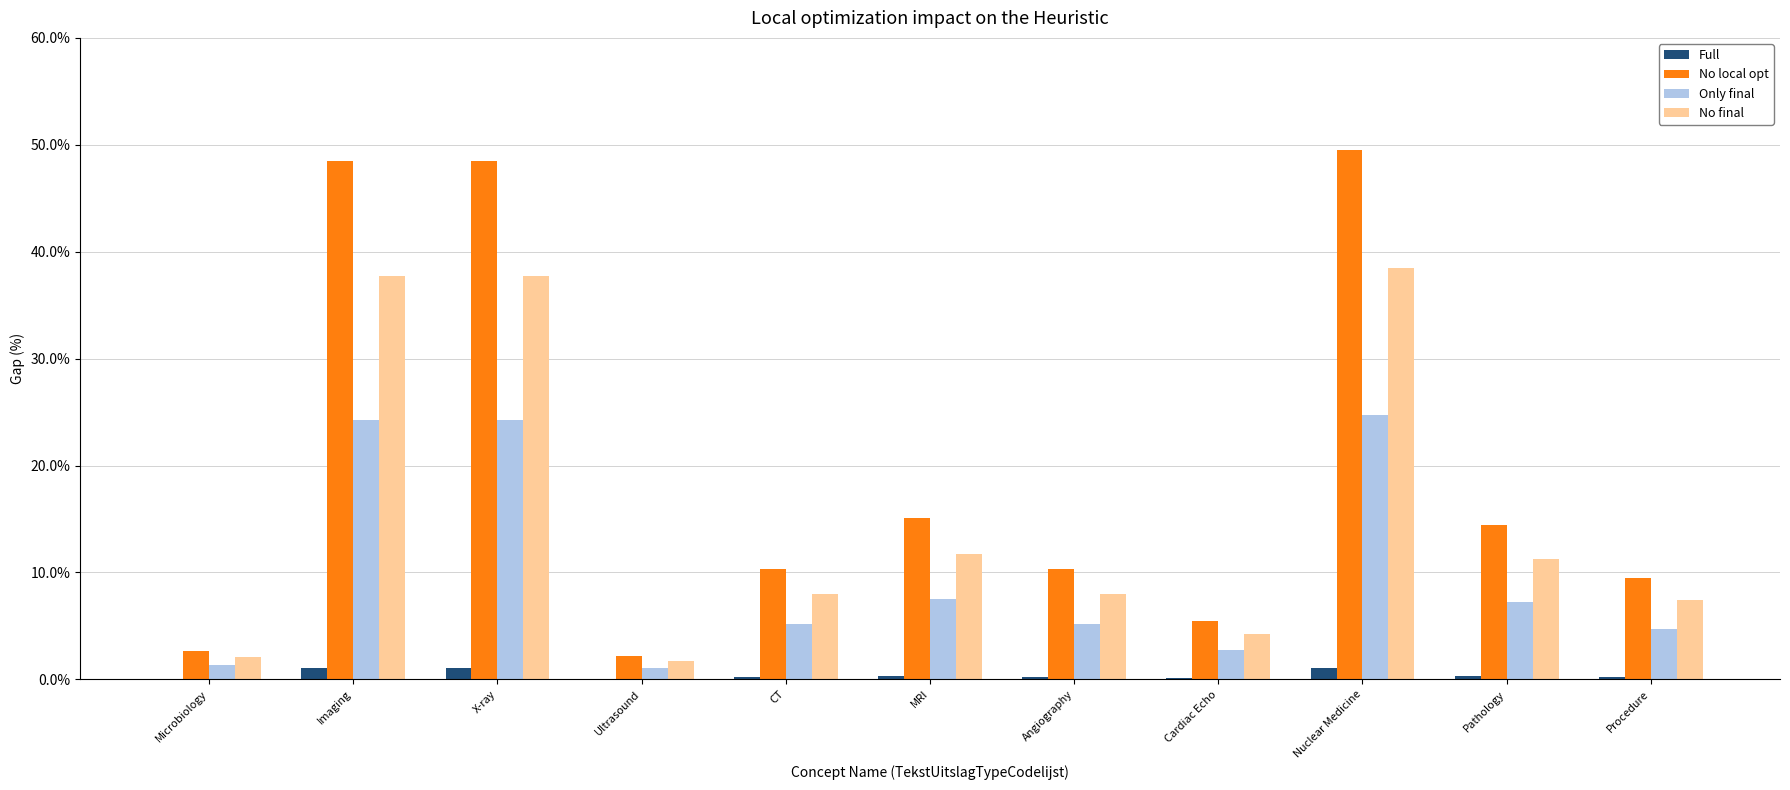

The value of Only final at Angiography is 5.2. True or false?

True